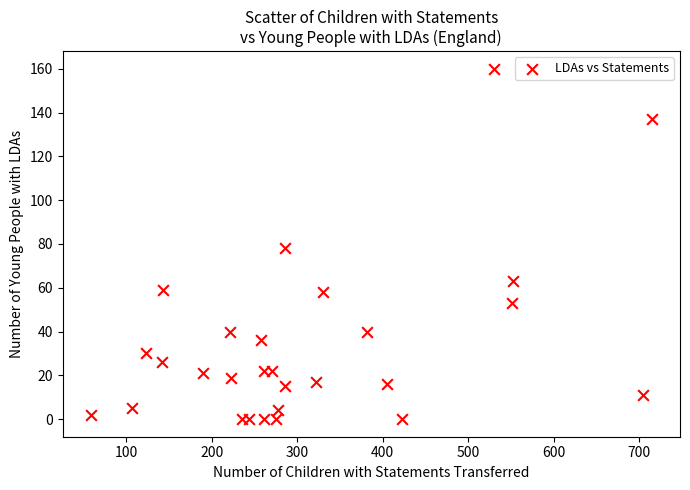

What is the range of X values (max minus min)?

657